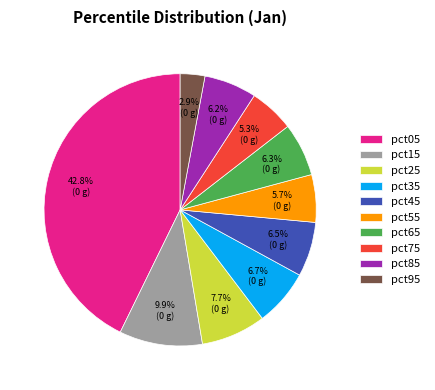

To the nearest percent, what is the difference between the pct75 and pct45 slice percentages?

1%